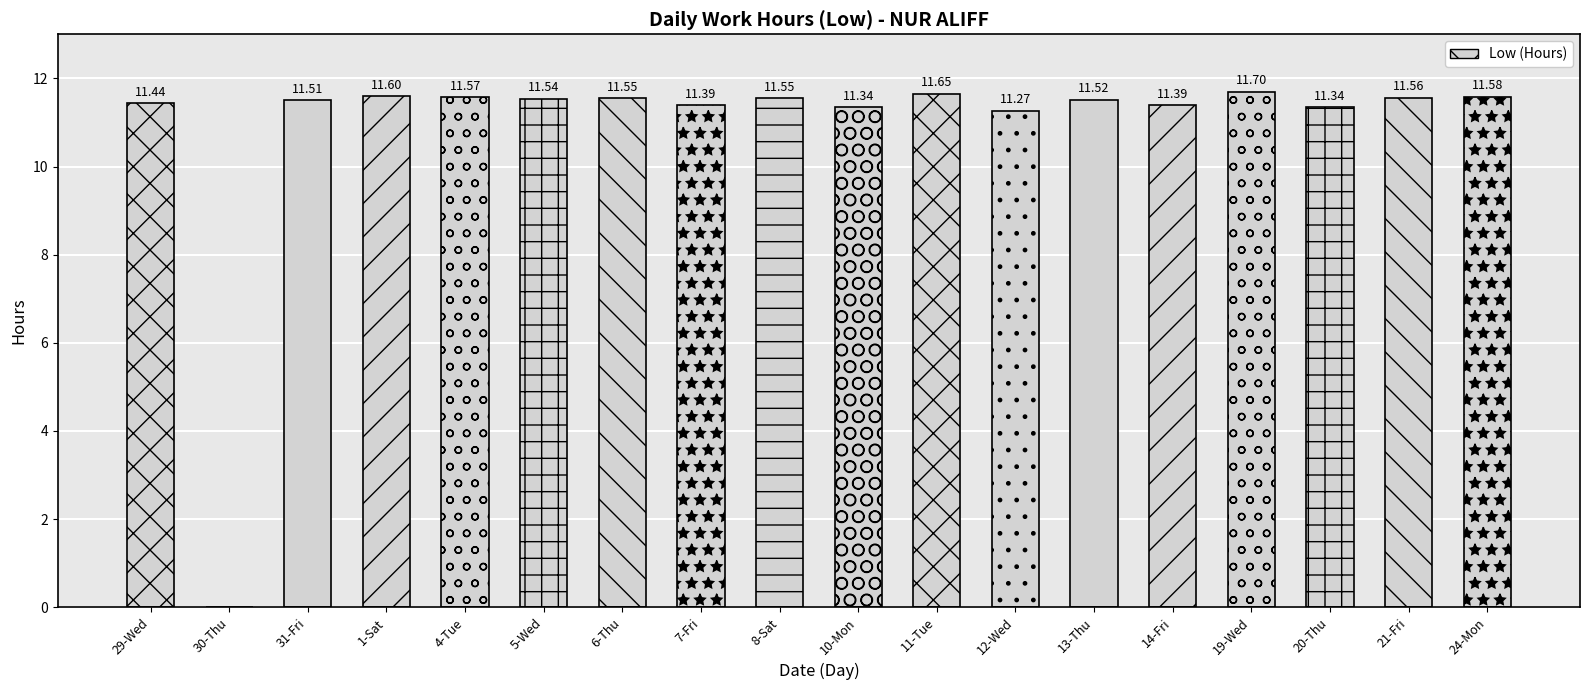

Reading right to left, extract all data points from this chart.

24-Mon=11.6	21-Fri=11.6	20-Thu=11.3	19-Wed=11.7	14-Fri=11.4	13-Thu=11.5	12-Wed=11.3	11-Tue=11.7	10-Mon=11.3	8-Sat=11.6	7-Fri=11.4	6-Thu=11.6	5-Wed=11.5	4-Tue=11.6	1-Sat=11.6	31-Fri=11.5	30-Thu=0.0	29-Wed=11.4